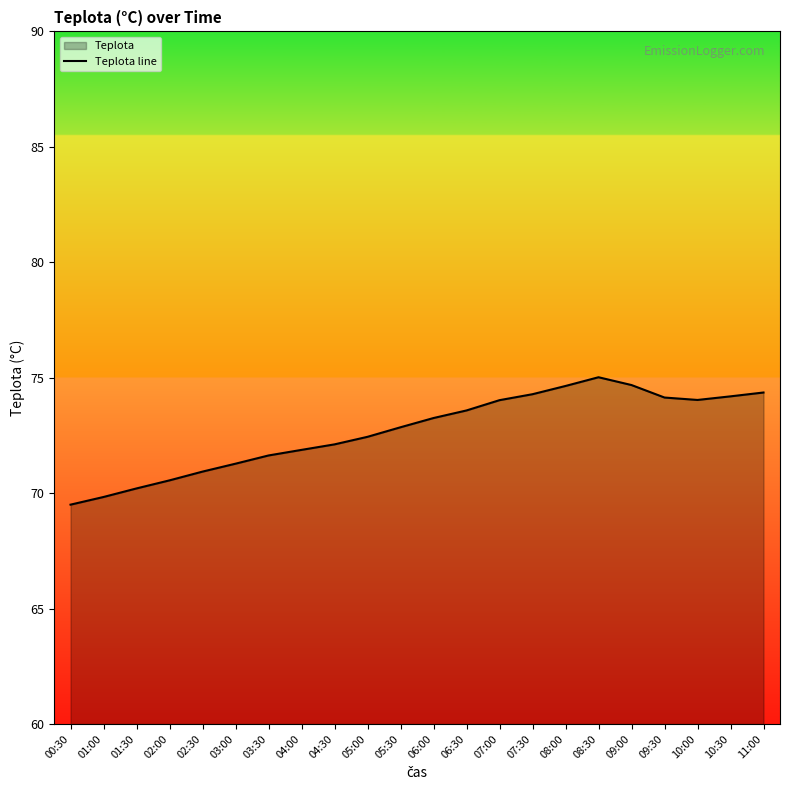

What is the minimum value shown in the chart?

69.5